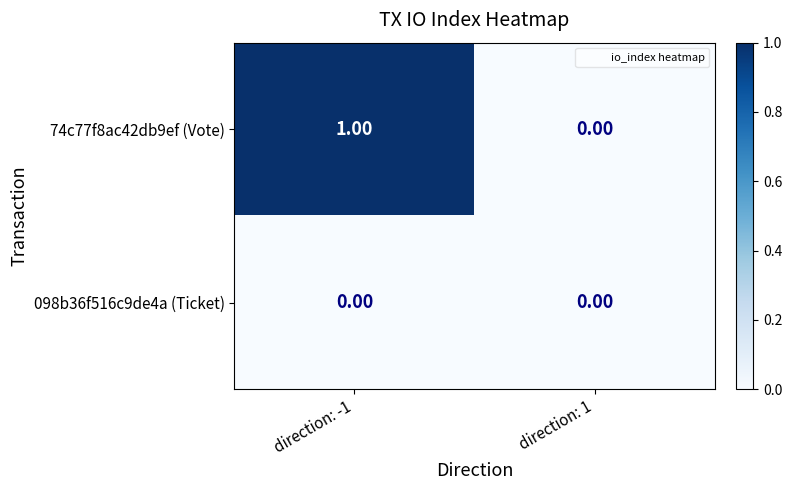

At which category is the sum across all series the highest?

direction: -1